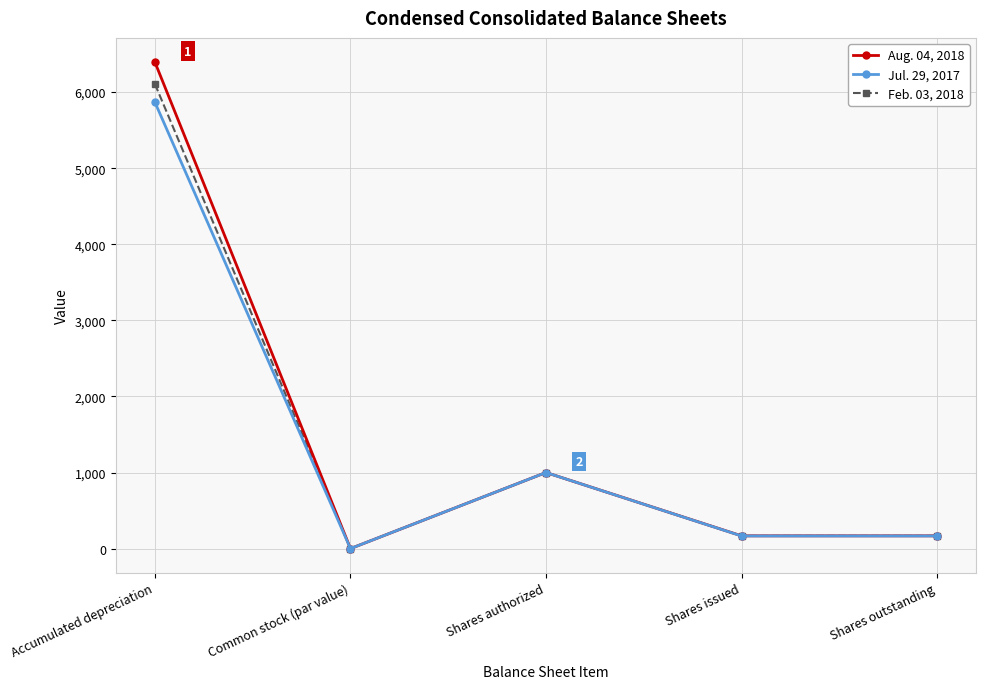

What are all the series names shown in the legend?

Aug. 04, 2018, Jul. 29, 2017, Feb. 03, 2018